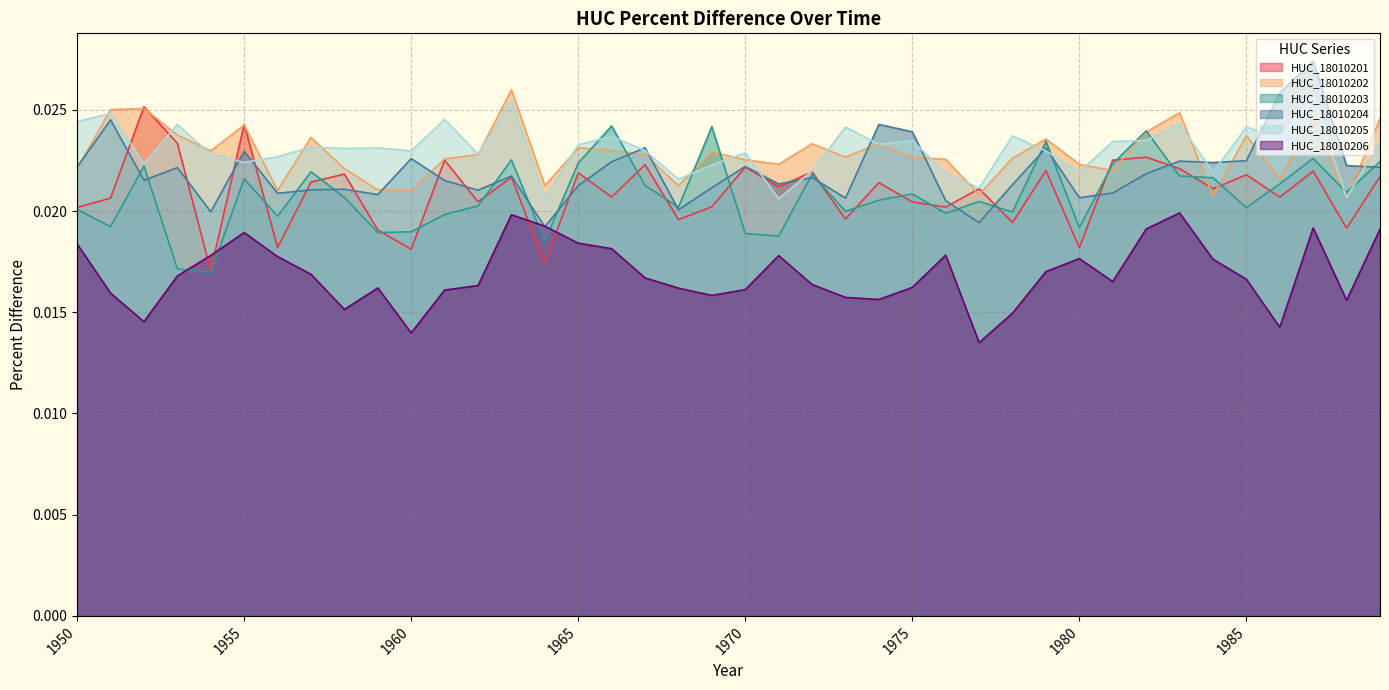

The value of HUC_18010204 at 1965 is 0.0. True or false?

True